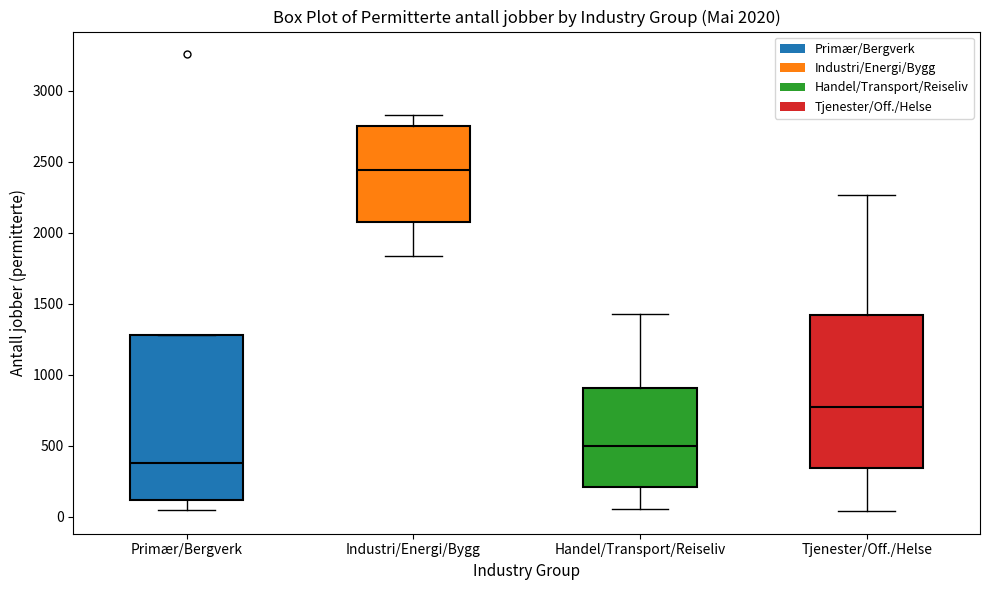

Which box has the highest median line?

Industri/Energi/Bygg